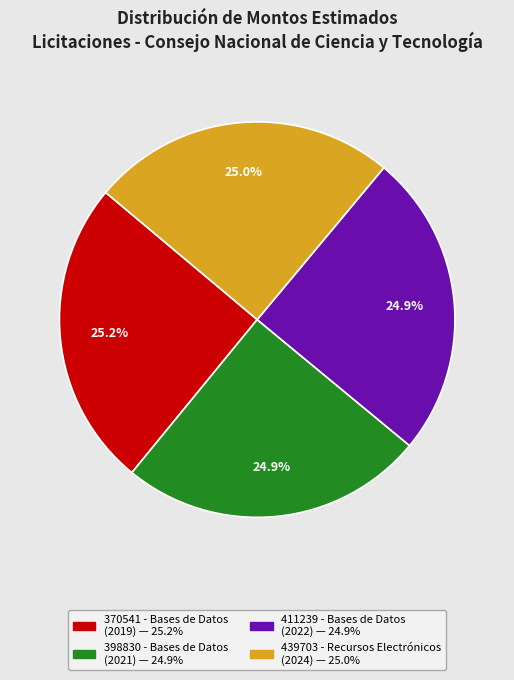

Is there a majority slice in this chart?

No